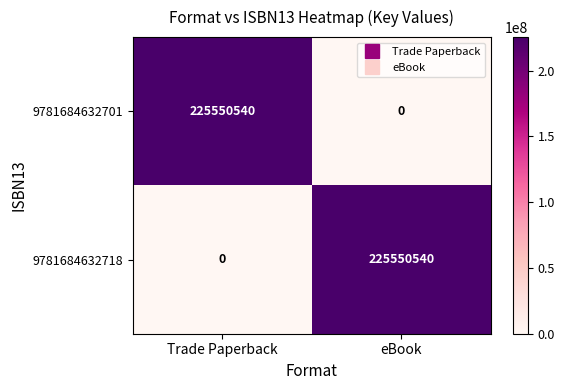

What is the sum of all 9781684632701 values?

225550540